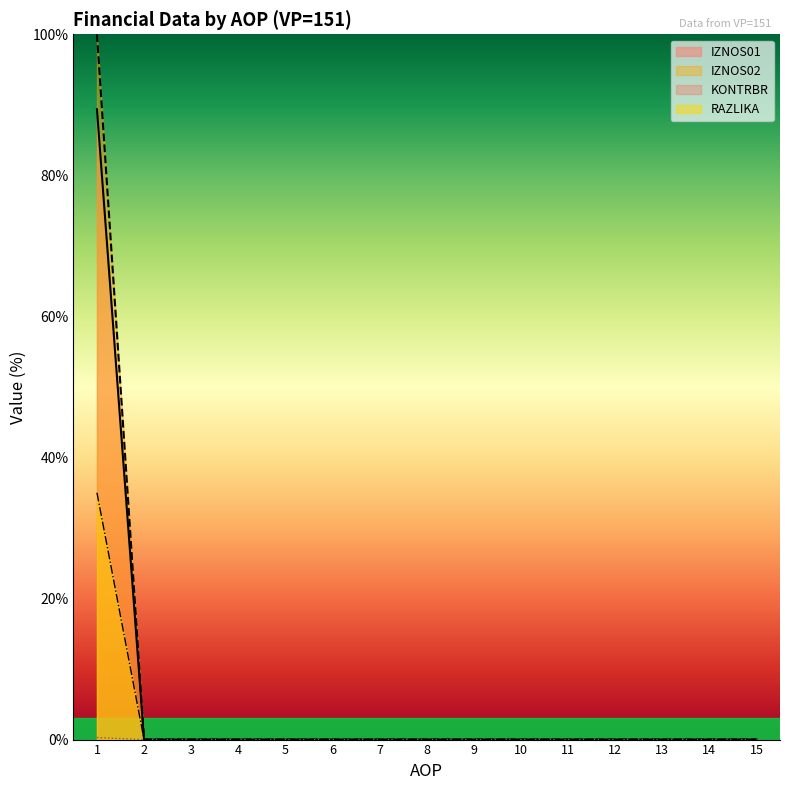

What is the average value of the RAZLIKA series?

2.3